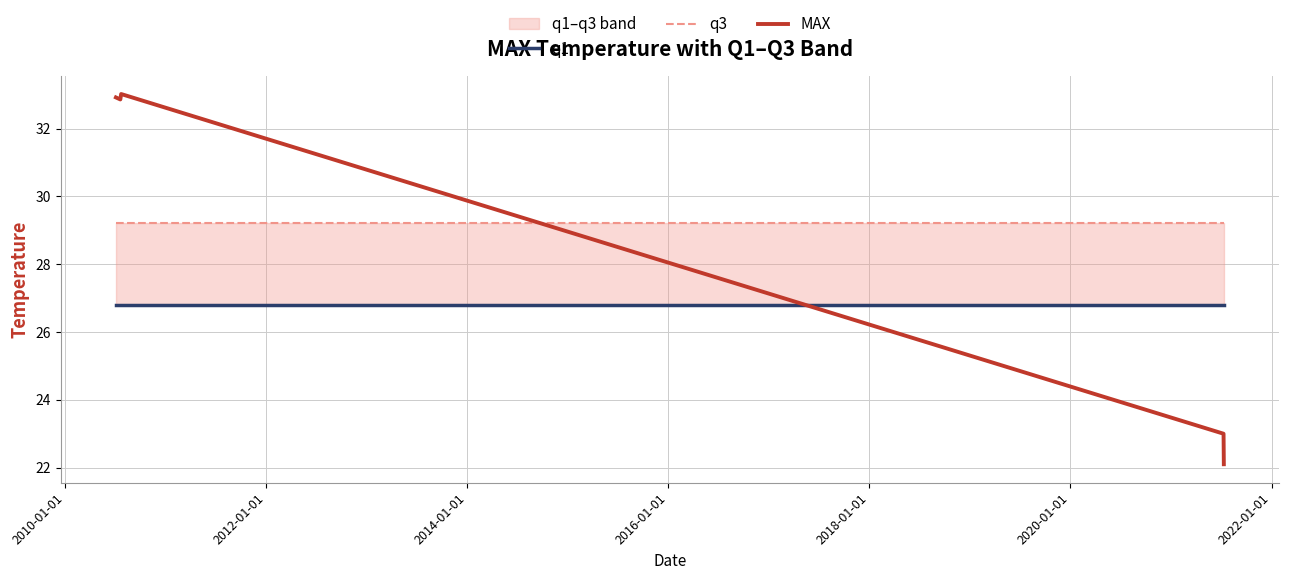

What is the average value of the q1 series?

26.8